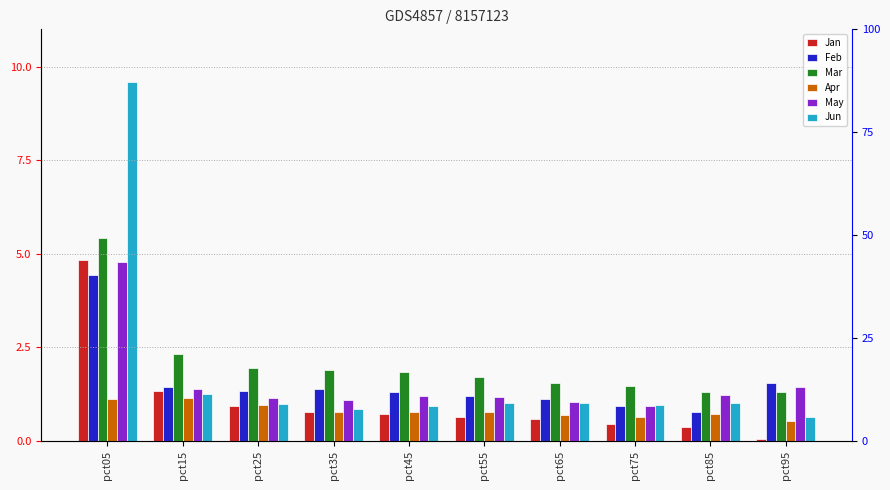

At which label is Jun closest to 5?

pct15